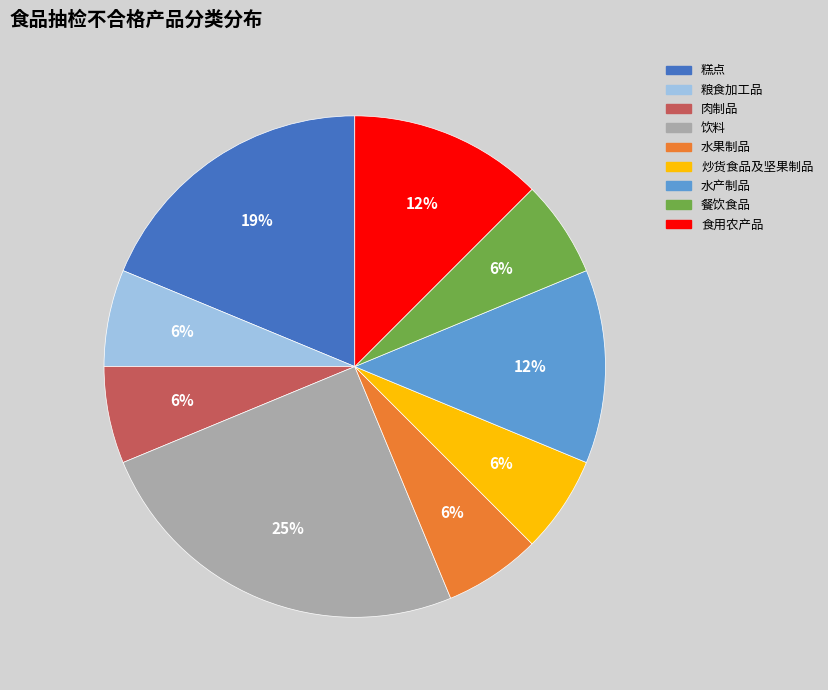

Which category has the biggest portion of the pie?

饮料